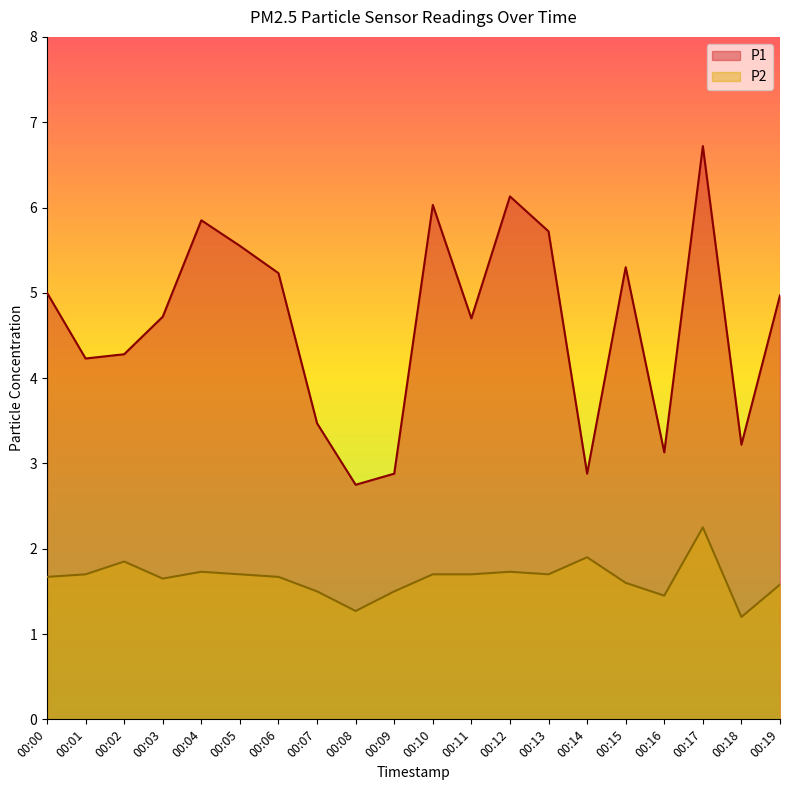

Which has a higher value, 00:10 or 00:01?

00:10